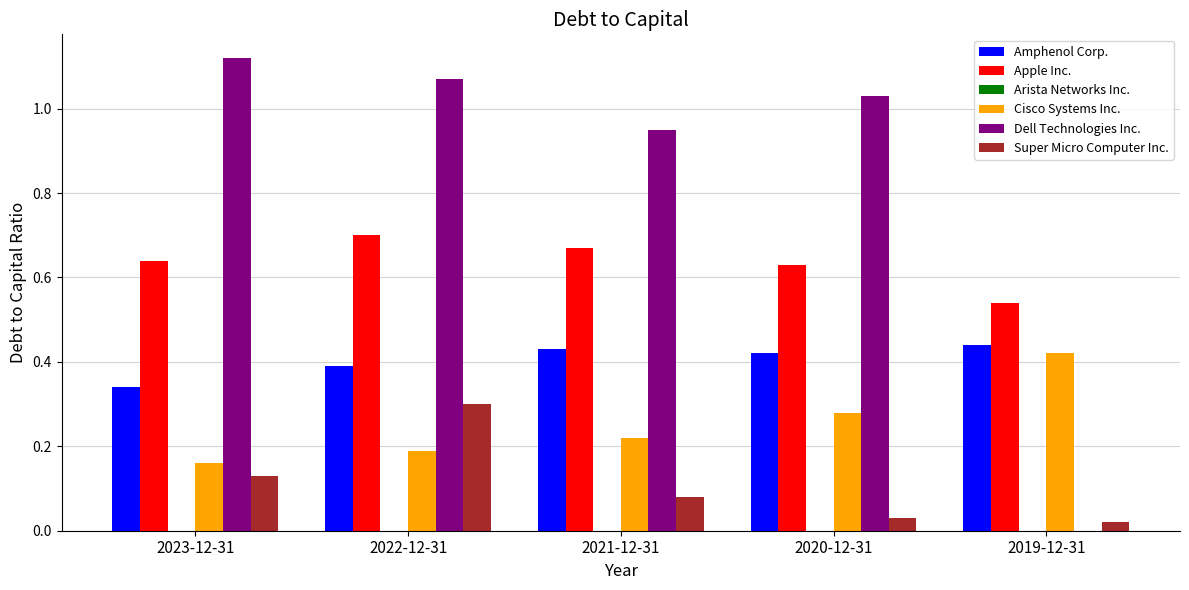

True or false: Super Micro Computer Inc. has a value of 0.3 at 2022-12-31.

True